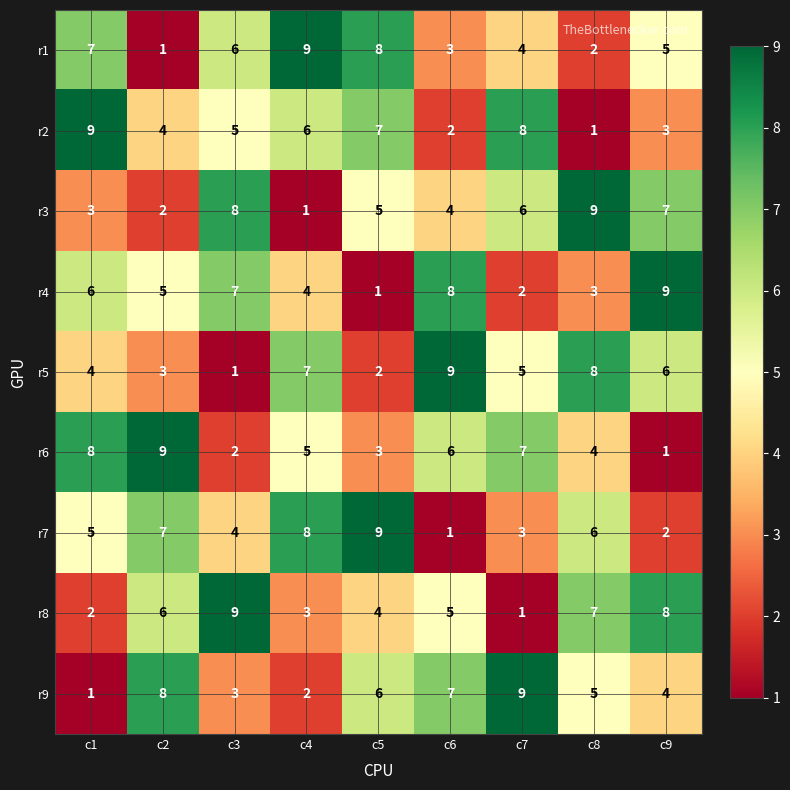

Rank the series at c9 from highest to lowest value.

r4, r8, r3, r5, r1, r9, r2, r7, r6